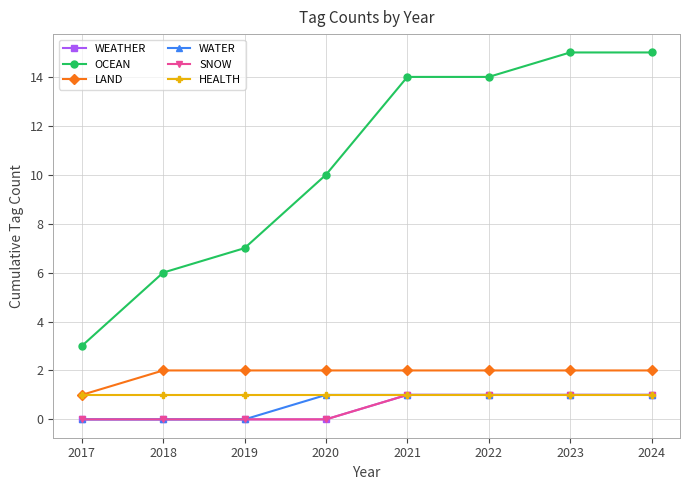

What is the average value of the HEALTH series?

1